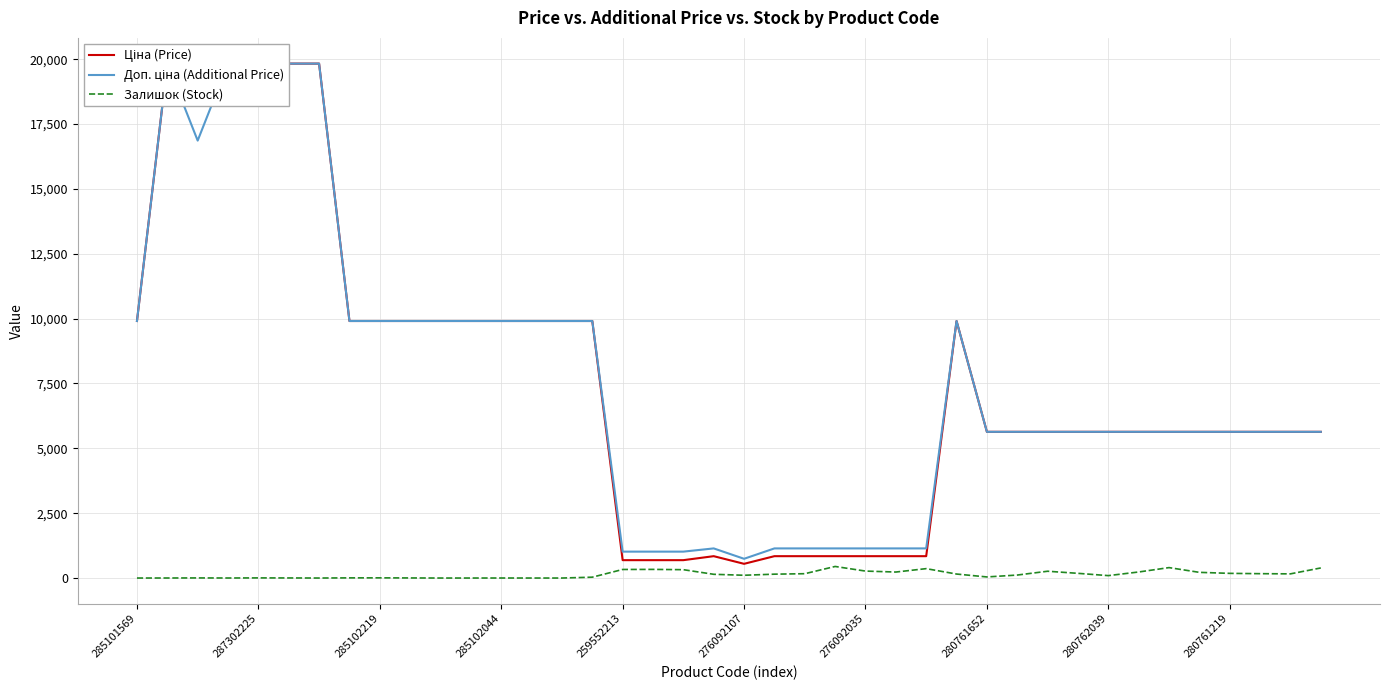

True or false: Залишок (Stock) has a value of 5 at 287302225.

True